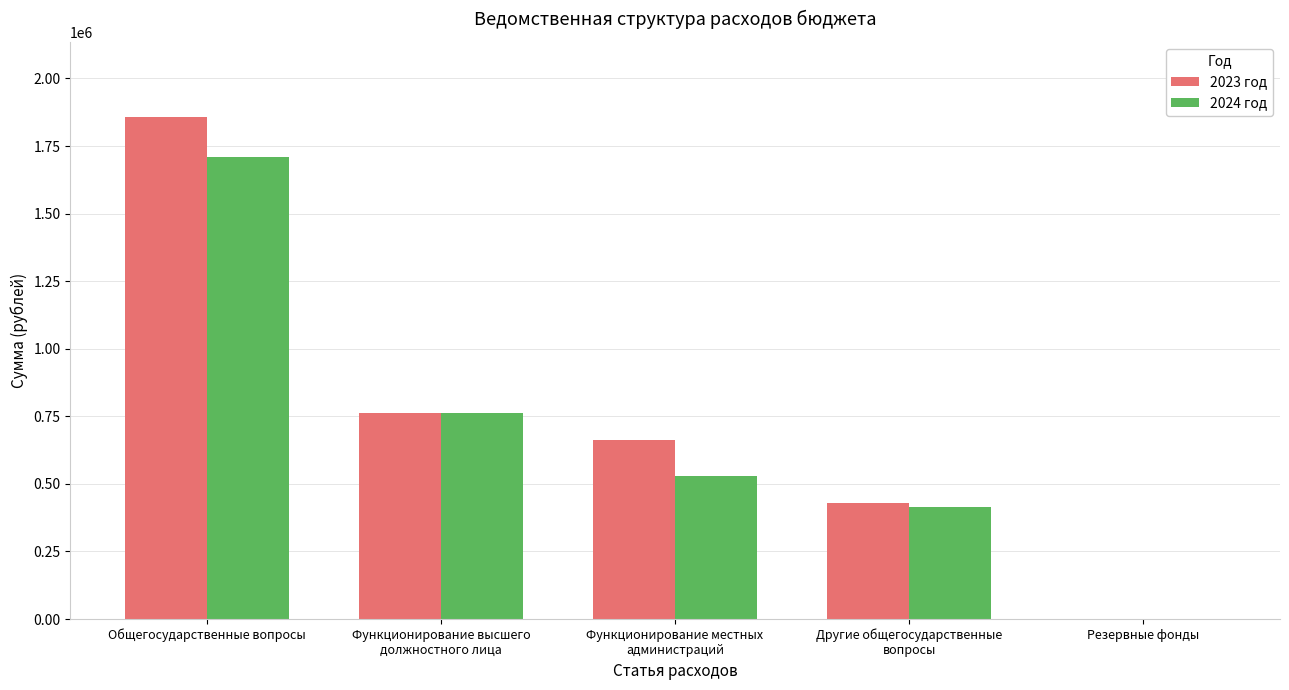

What is the sum of all 2024 год values?

3416078